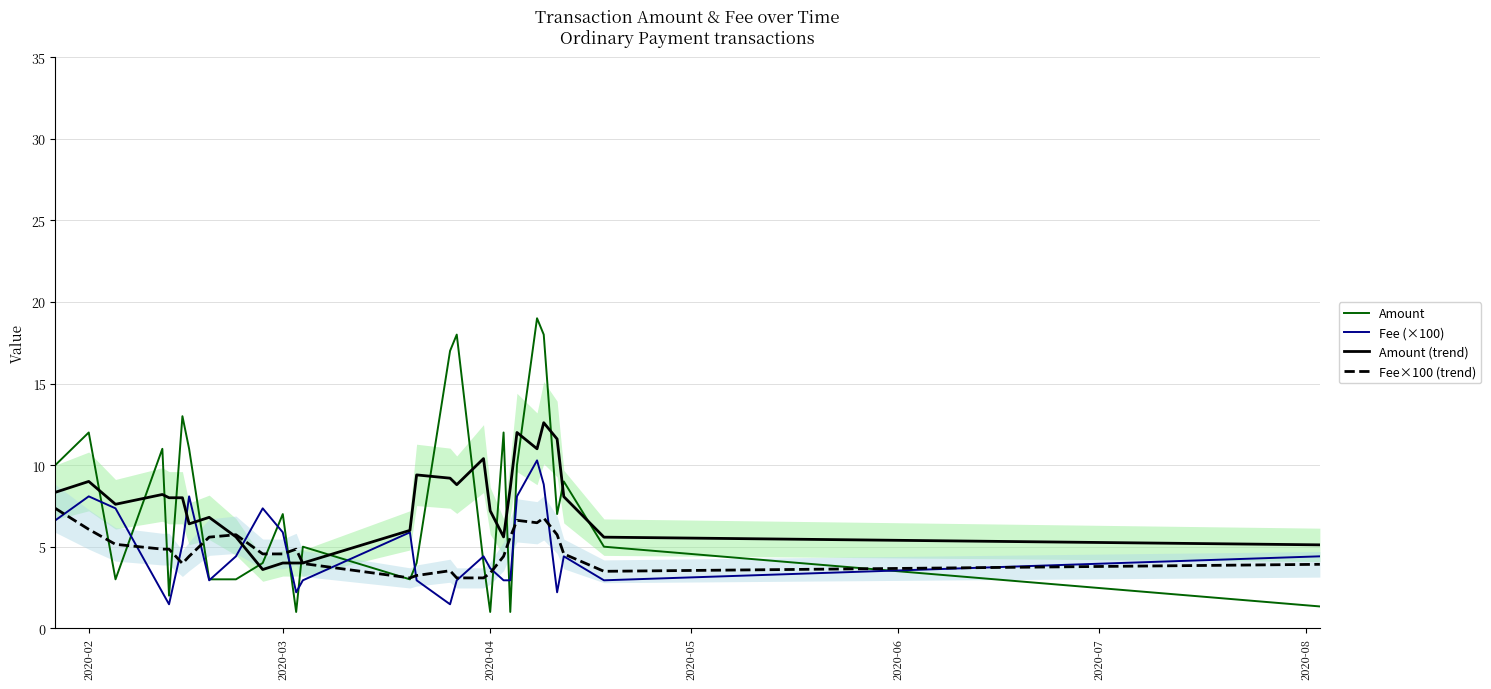

Which series ends up on top after the final intersection of Amount (trend) and Amount?

Amount (trend)